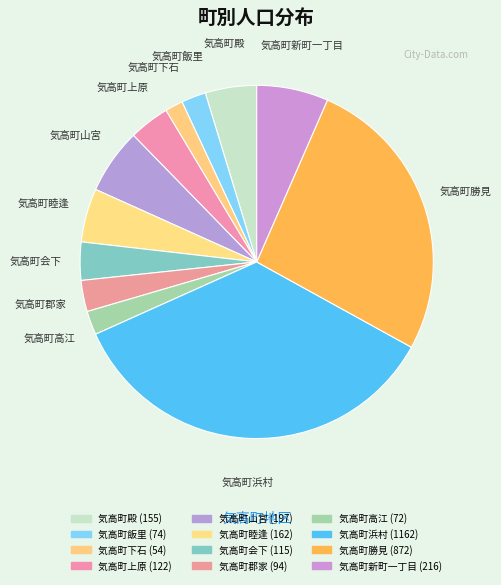

Is there any slice that represents more than half of the pie?

No